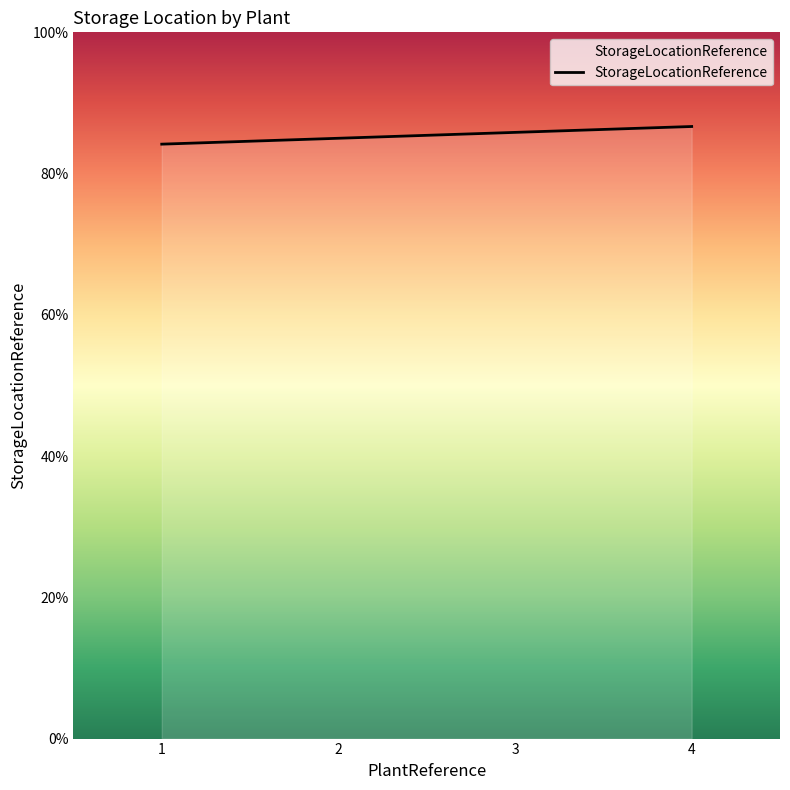

True or false: the data has more than 2 interior local peaks.

False